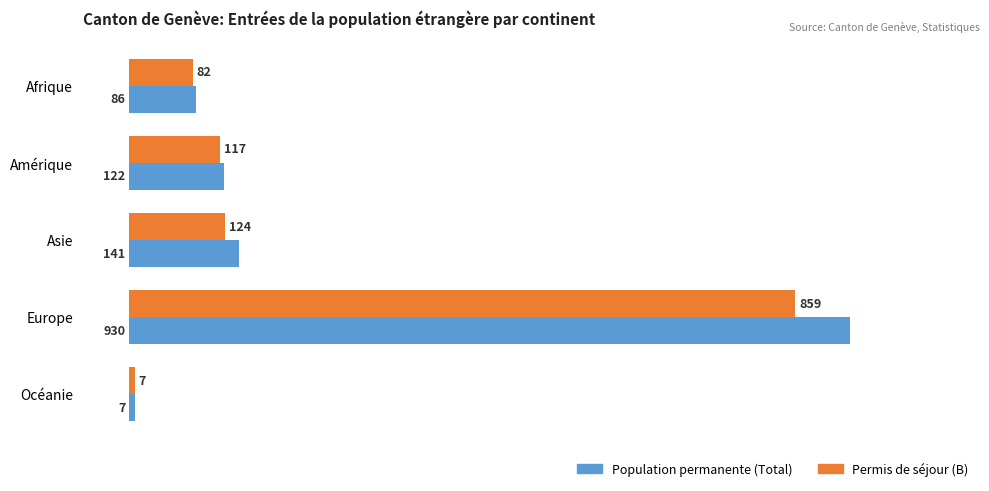

Rank the categories by Population permanente (Total) value from lowest to highest.

Océanie, Afrique, Amérique, Asie, Europe